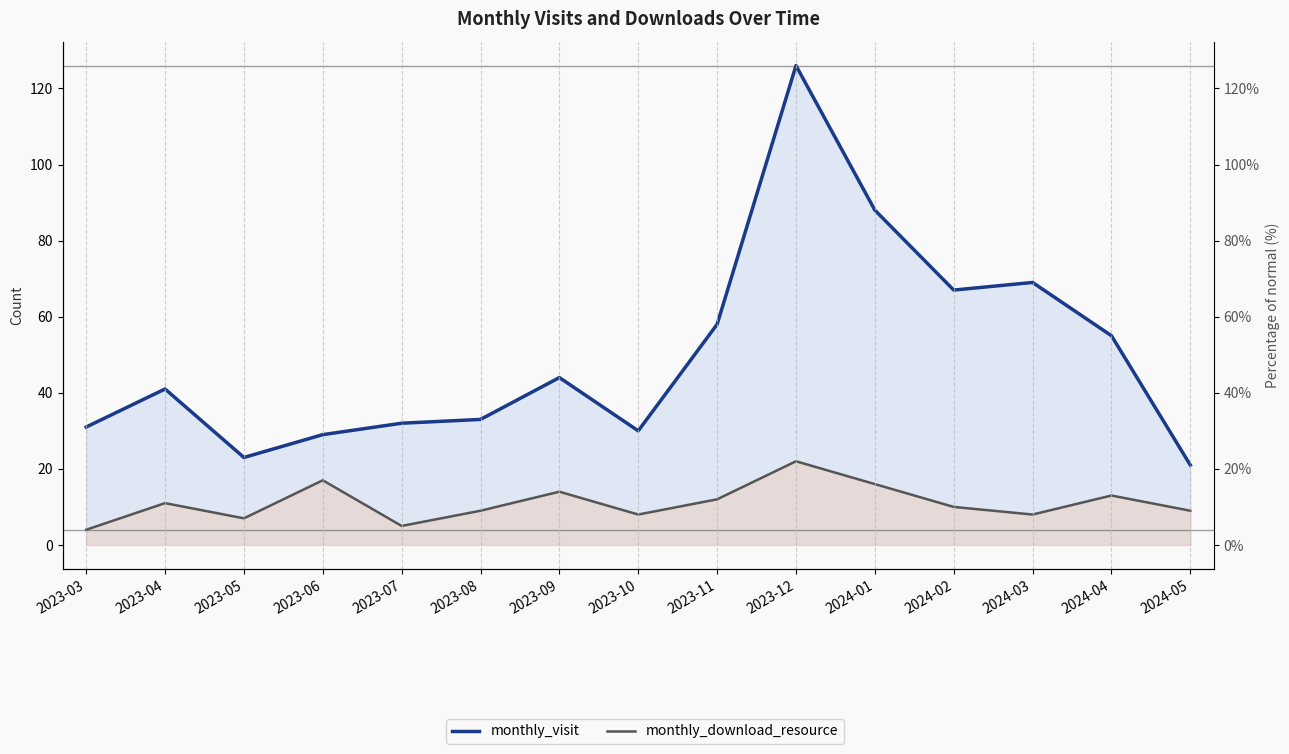

What is the difference between the second highest and minimum values in the monthly_download_resource series?

13